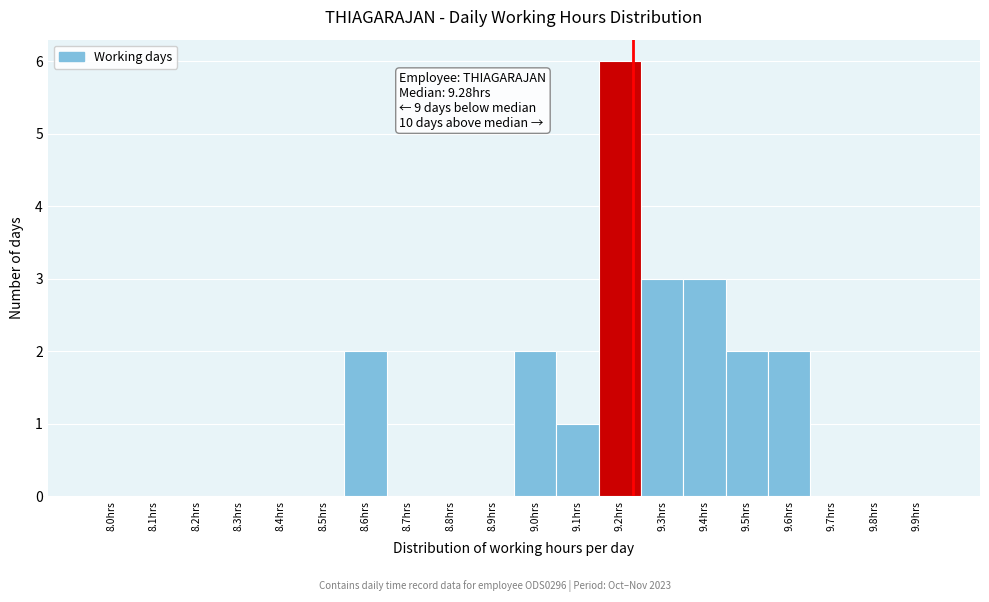

Reading right to left, what are all the values shown in this chart?

9.9hrs=0	9.8hrs=0	9.7hrs=0	9.6hrs=2	9.5hrs=2	9.4hrs=3	9.3hrs=3	9.2hrs=6	9.1hrs=1	9.0hrs=2	8.9hrs=0	8.8hrs=0	8.7hrs=0	8.6hrs=2	8.5hrs=0	8.4hrs=0	8.3hrs=0	8.2hrs=0	8.1hrs=0	8.0hrs=0